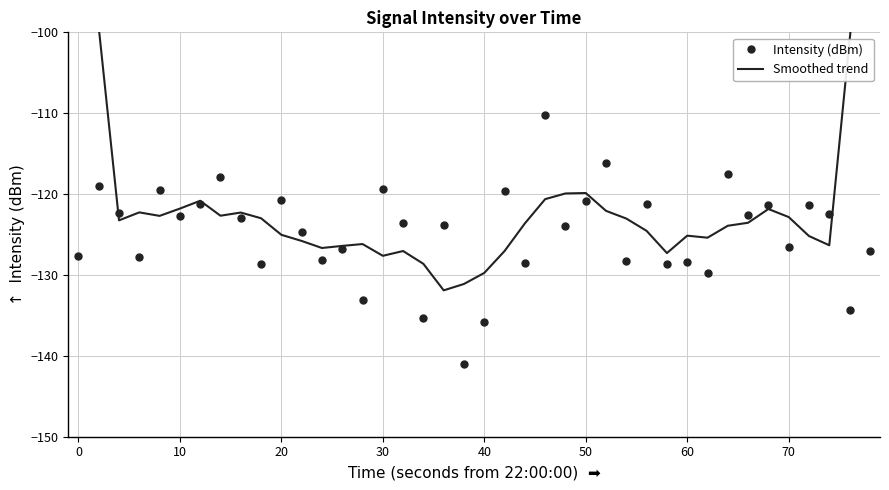

The Intensity (dBm) series shows -126.6 at 70. True or false?

True